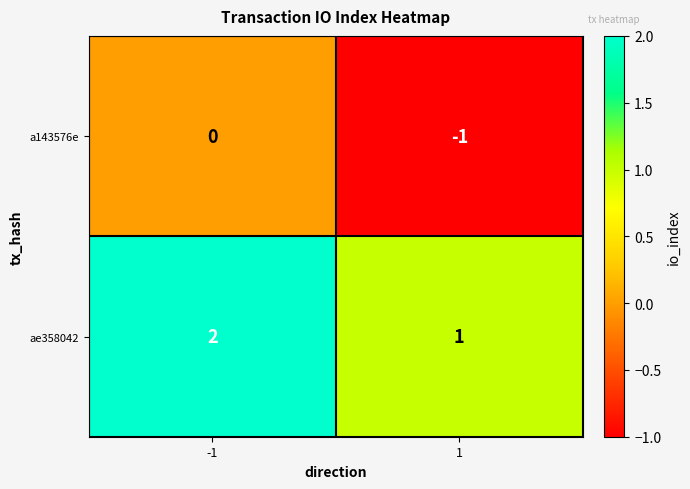

The value of a143576e at -1 is 0. True or false?

True